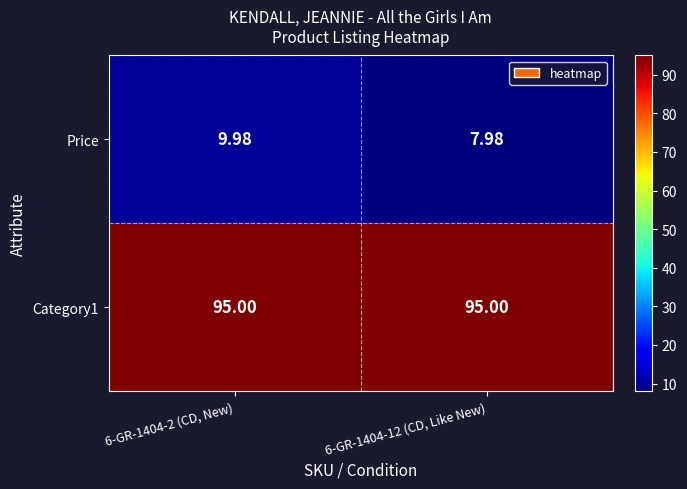

Is the value of Price at 6-GR-1404-12 (CD, Like New) greater than the value of Category1 at 6-GR-1404-2 (CD, New)?

No